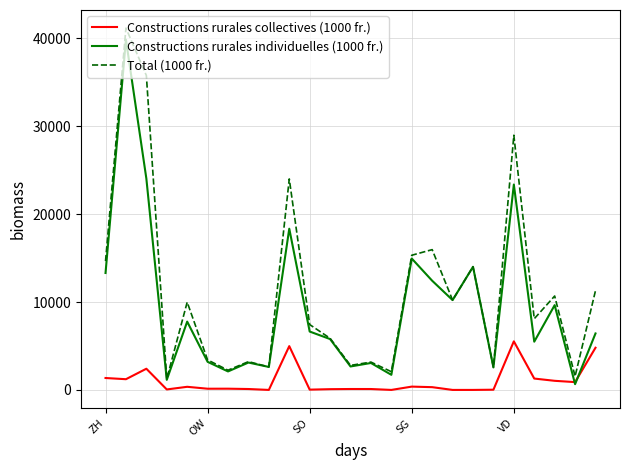

What is the maximum value shown in the chart?

41164